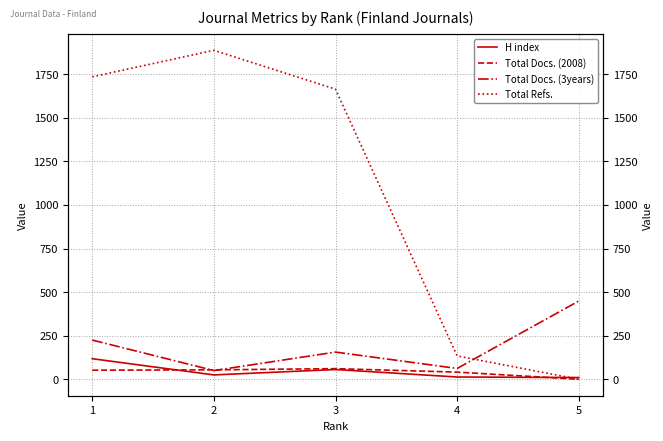

Is it true that Total Docs. (3years) equals 53 at 1?

False